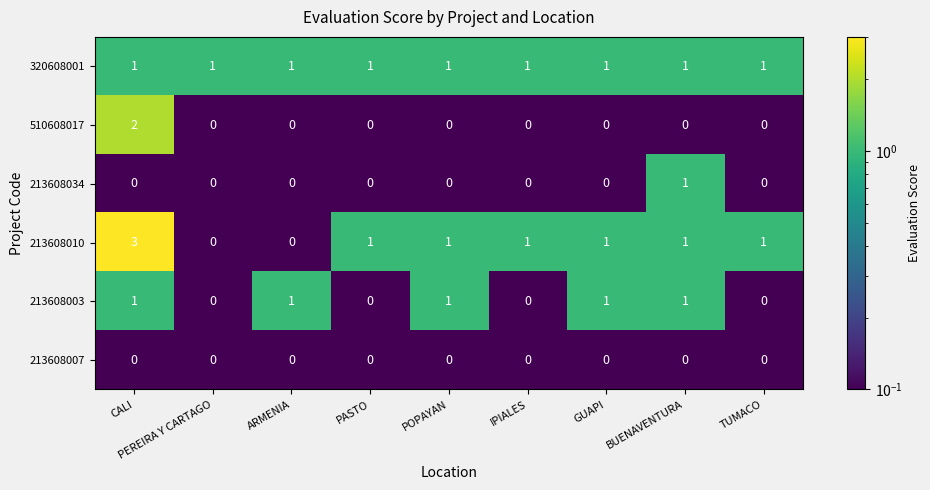

Which series has the widest spread of values?

213608010